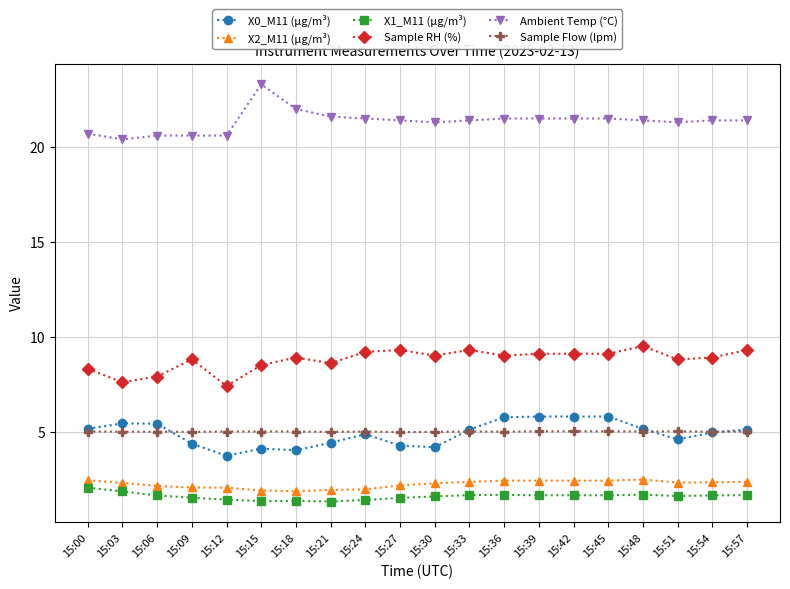

Read the X0_M11 (μg/m³) value at 15:27.

4.3